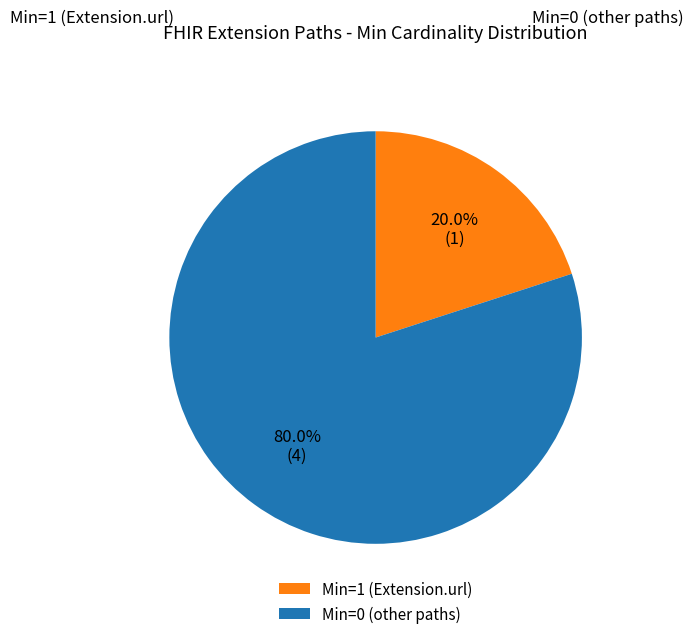

Is there any slice that represents more than half of the pie?

Yes